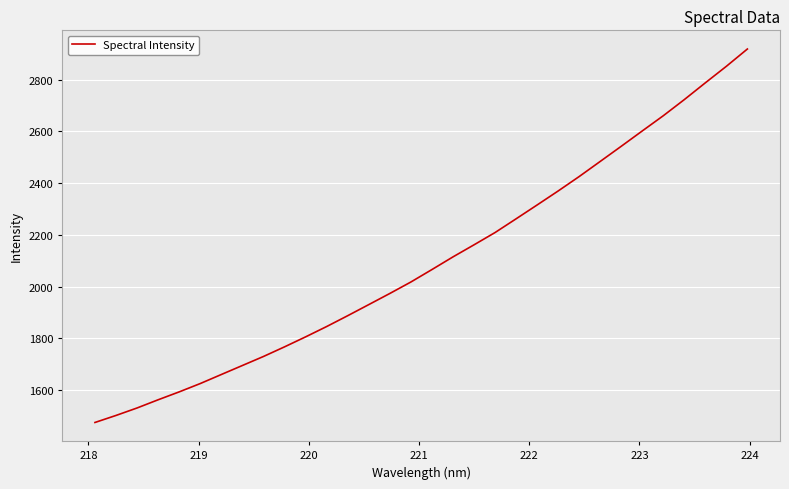

What is the minimum value shown in the chart?

1474.3